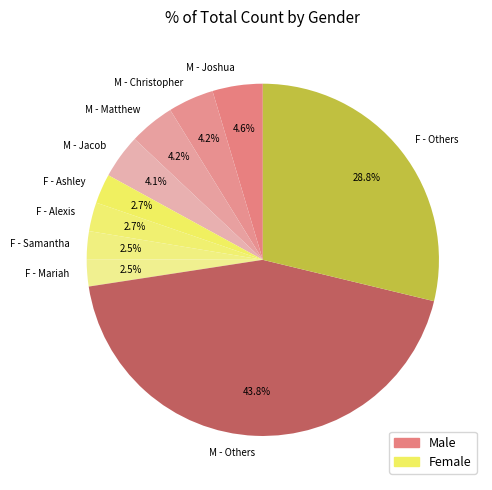

Is the sum of F - Alexis and F - Samantha greater than half?

No